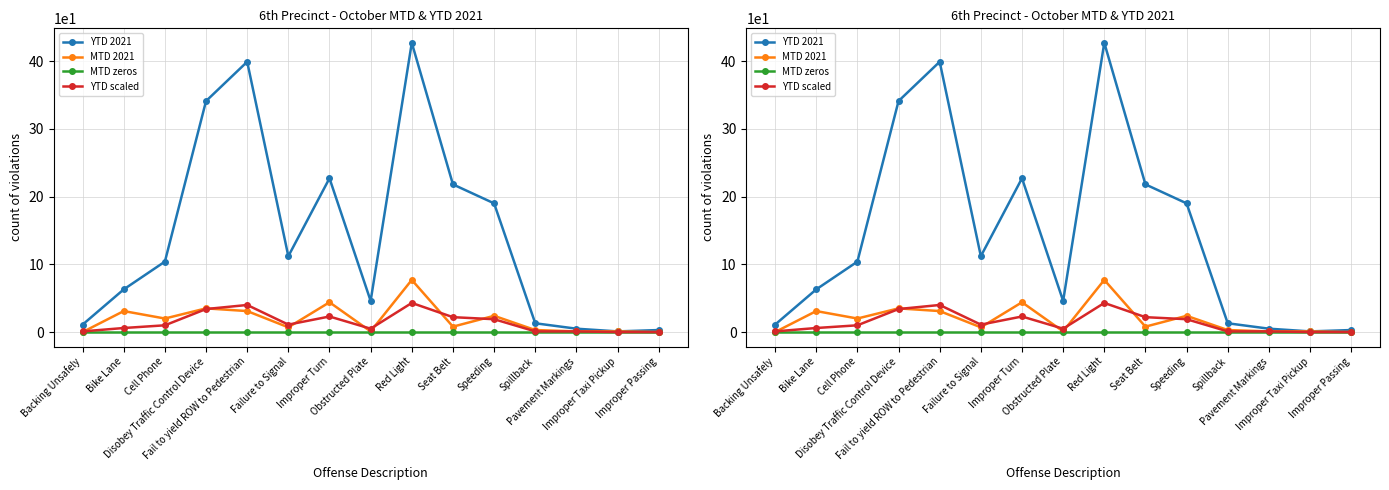

Reading left to right, extract all data points from this chart.

YTD 2021: Backing Unsafely=11	Bike Lane=63	Cell Phone=104	Disobey Traffic Control Device=341	Fail to yield ROW to Pedestrian=399	Failure to Signal=112	Improper Turn=227	Obstructed Plate=46	Red Light=427	Seat Belt=218	Speeding=190	Spillback=13	Pavement Markings=5	Improper Taxi Pickup=1	Improper Passing=3
MTD 2021: Backing Unsafely=0	Bike Lane=31	Cell Phone=20	Disobey Traffic Control Device=35	Fail to yield ROW to Pedestrian=31	Failure to Signal=7	Improper Turn=44	Obstructed Plate=1	Red Light=77	Seat Belt=8	Speeding=24	Spillback=3	Pavement Markings=1	Improper Taxi Pickup=1	Improper Passing=0
MTD zeros: Backing Unsafely=0	Bike Lane=0	Cell Phone=0	Disobey Traffic Control Device=0	Fail to yield ROW to Pedestrian=0	Failure to Signal=0	Improper Turn=0	Obstructed Plate=0	Red Light=0	Seat Belt=0	Speeding=0	Spillback=0	Pavement Markings=0	Improper Taxi Pickup=0	Improper Passing=0
YTD scaled: Backing Unsafely=1	Bike Lane=6	Cell Phone=10	Disobey Traffic Control Device=34	Fail to yield ROW to Pedestrian=40	Failure to Signal=11	Improper Turn=23	Obstructed Plate=5	Red Light=43	Seat Belt=22	Speeding=19	Spillback=1	Pavement Markings=1	Improper Taxi Pickup=0	Improper Passing=0